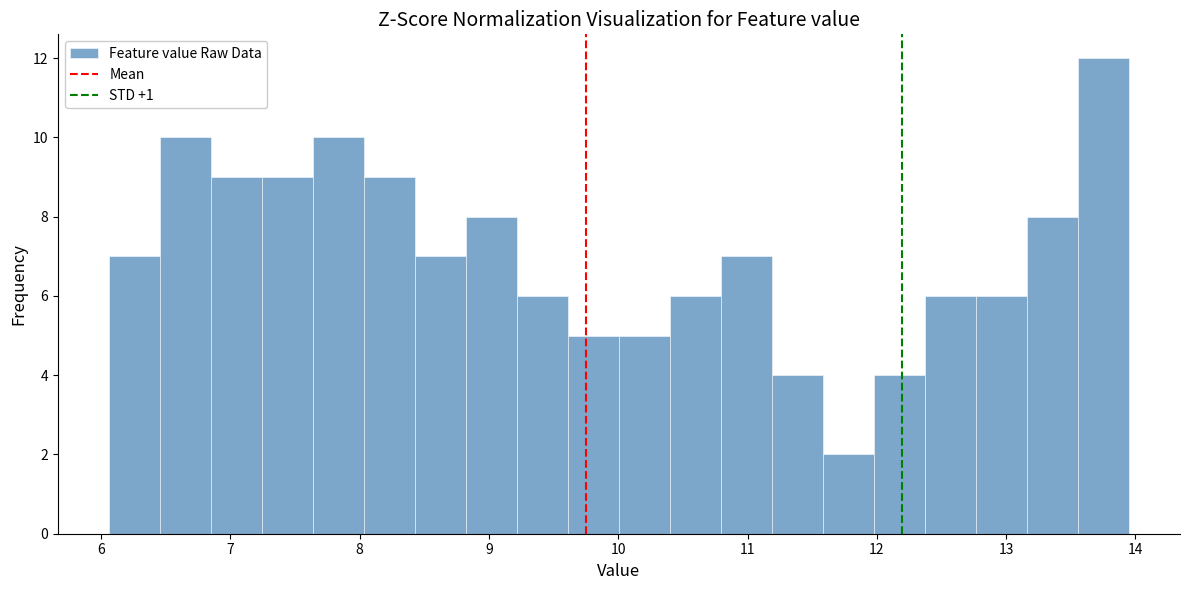

Around what value on the x-axis is the tallest bar? Give the approximate position of its centre, as read against the axis.

13.8